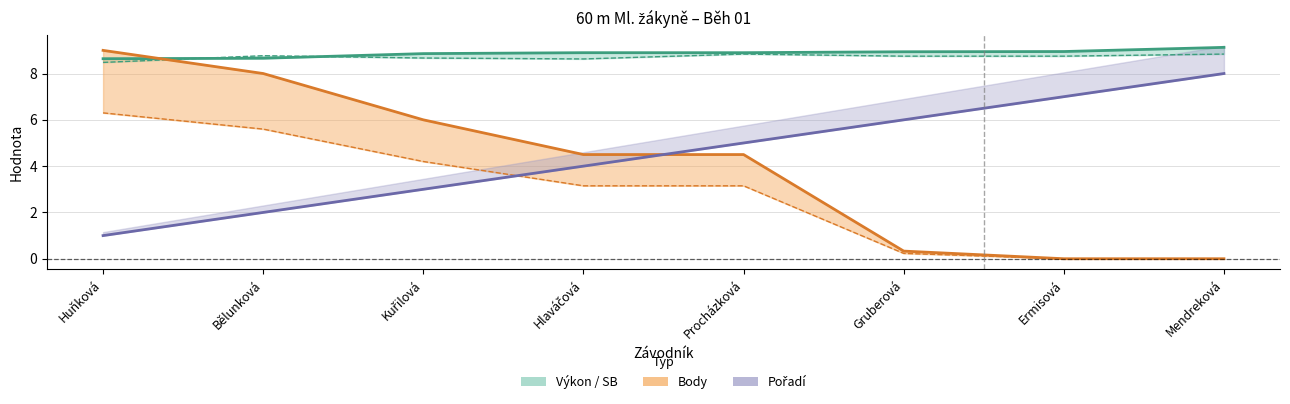

What value does the Výkon series have at Bělunková?

8.7